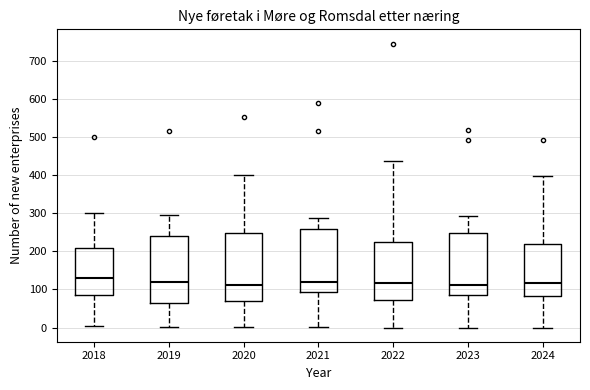

Where is the lower edge of the box at x = 2024 on the y-axis? The values are not printed on the chart, so give them approximately, as read against the axis.

80